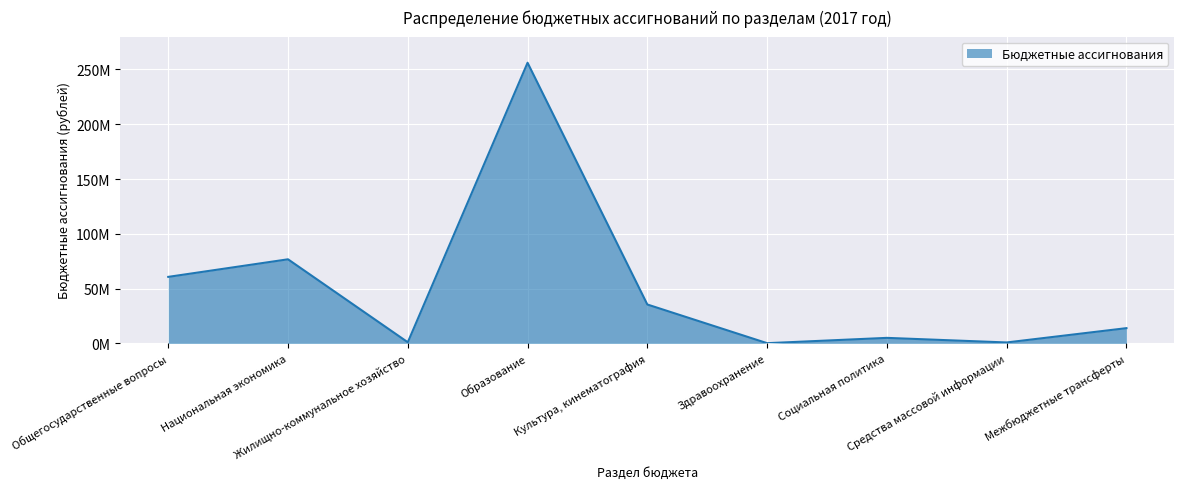

Is this an area chart (filled region under the line)?

Yes